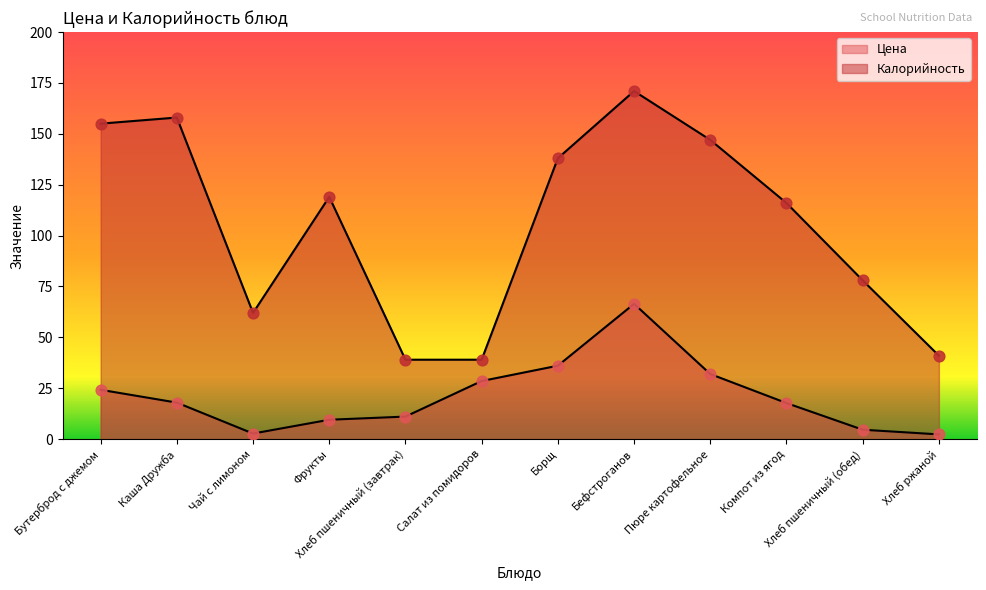

What are all the series names shown in the legend?

Цена, Калорийность